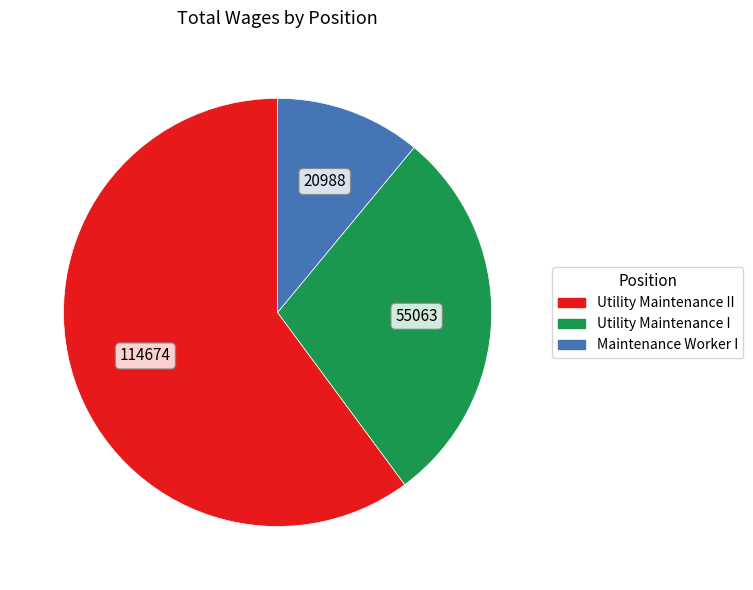

Does any single category account for the majority?

Yes